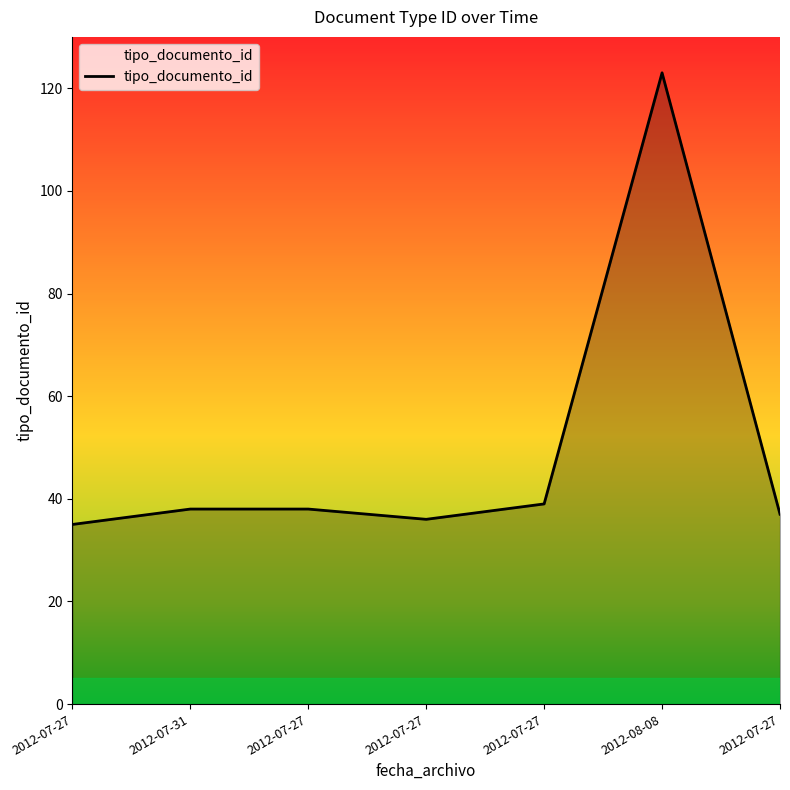

Which has a higher value, 2012-07-27 or 2012-08-08?

2012-08-08